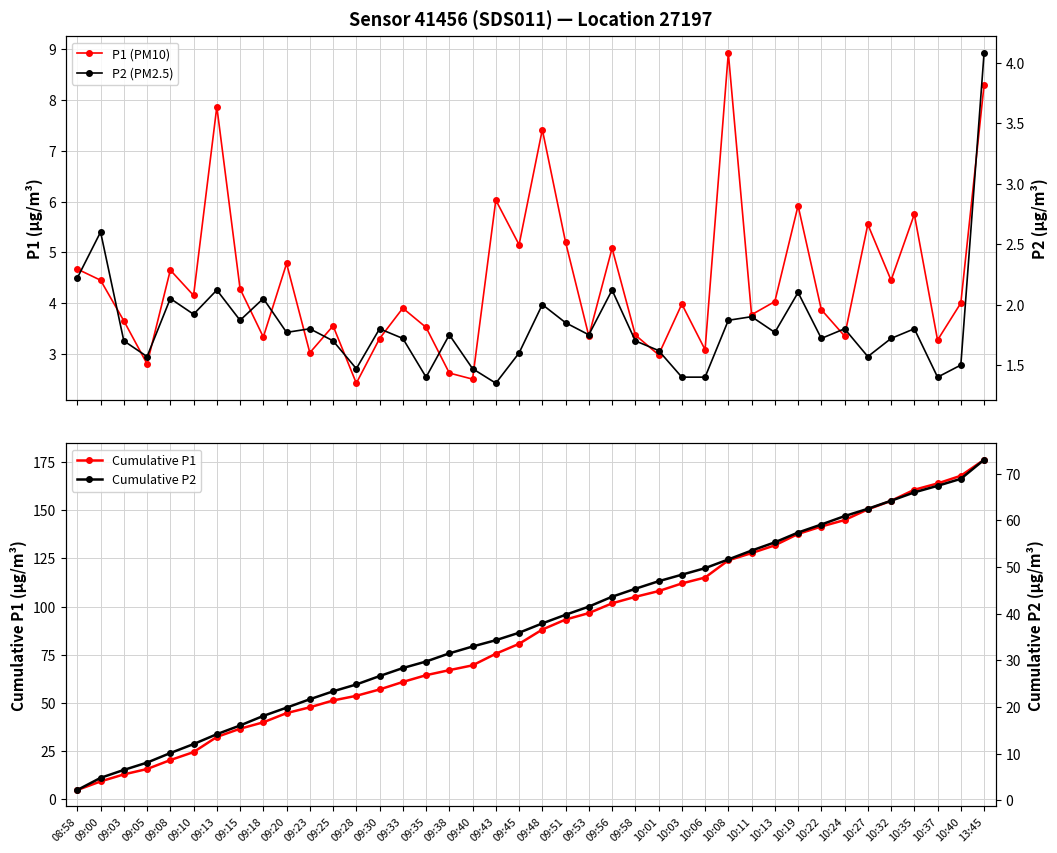

True or false: Cumulative P1 and Cumulative P2 intersect in this chart.

False